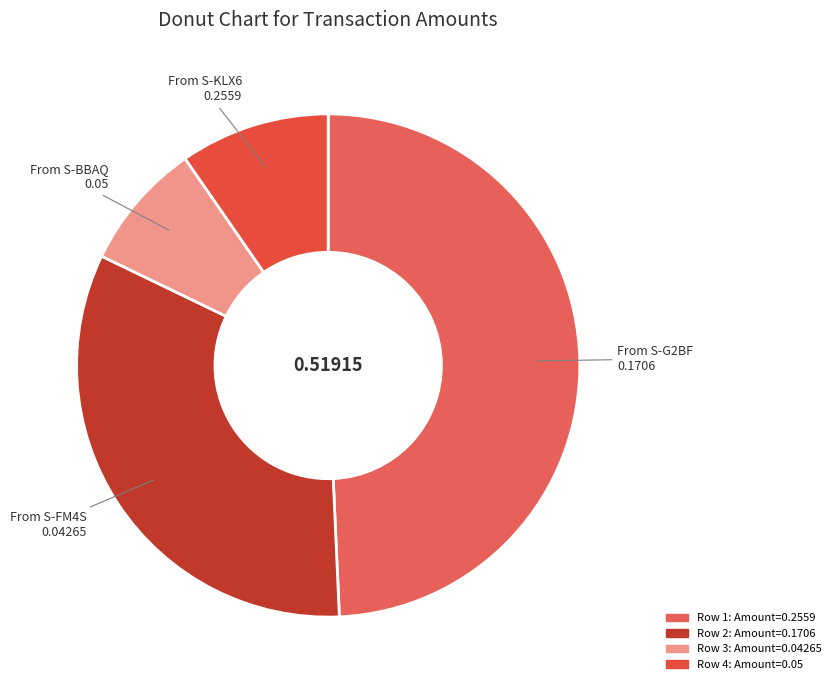

Which category has the smallest portion of the pie?

From S-BBAQ 0.05